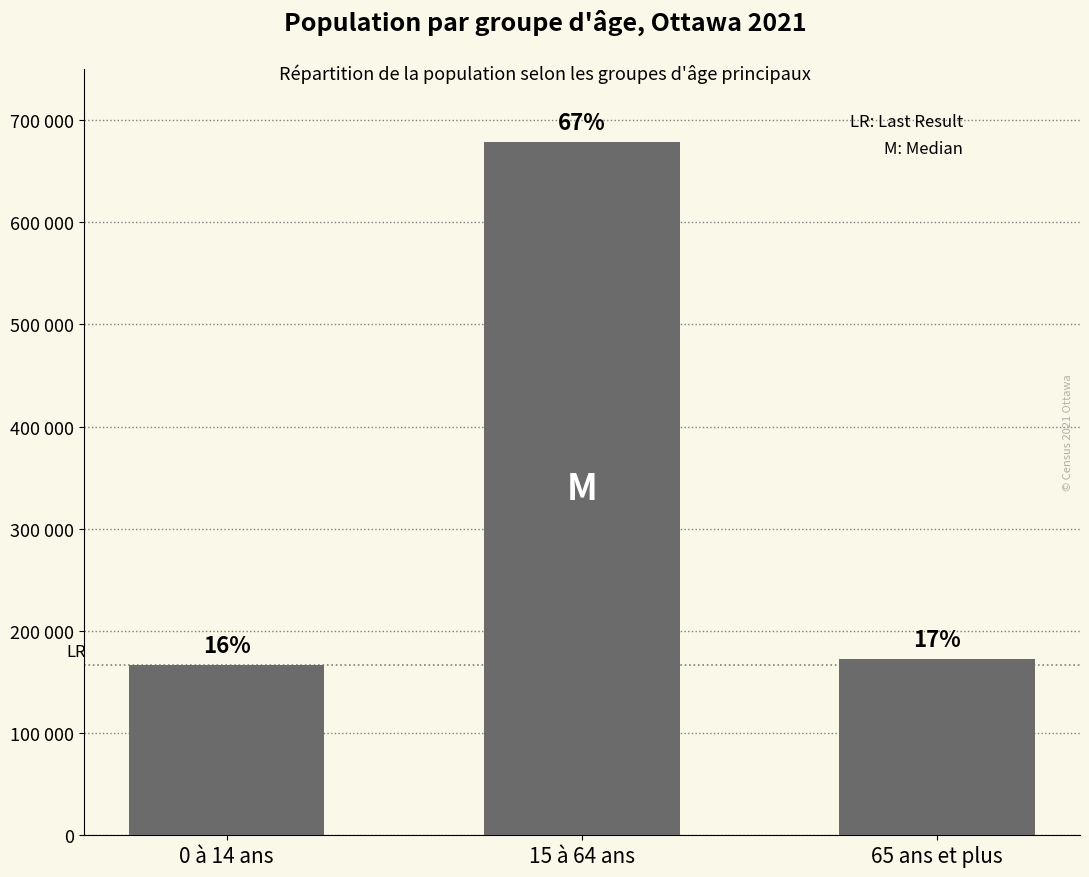

Are the bars horizontal?

No